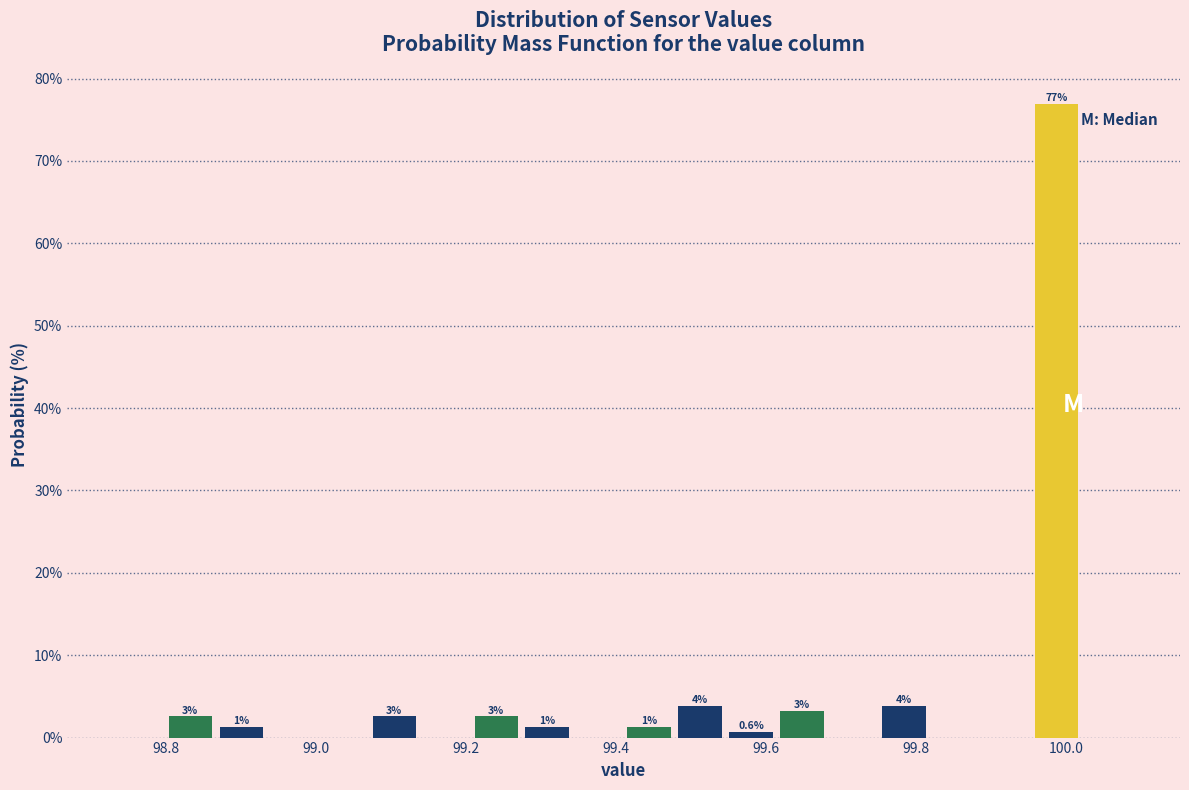

Read against the x-axis, roughly where is the centre of the tallest bar?

99.98